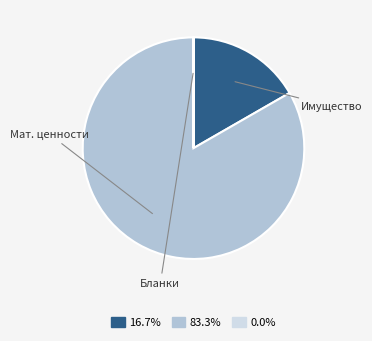

Is 83.3% the majority of the pie?

Yes